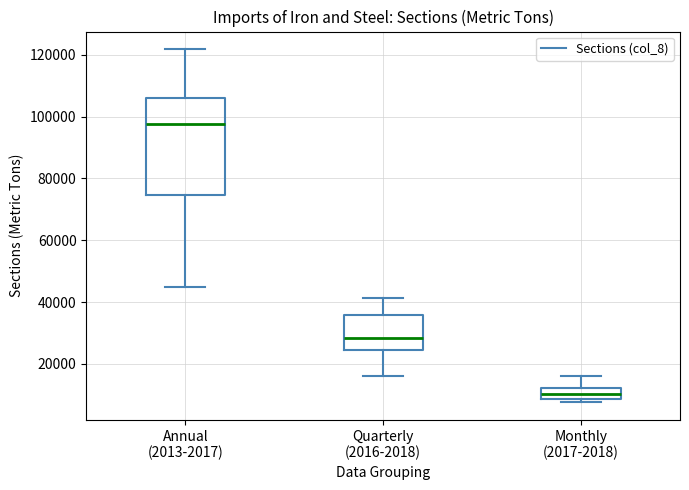

Which box is the tallest, from its lower edge to its upper edge?

Annual (2013-2017)